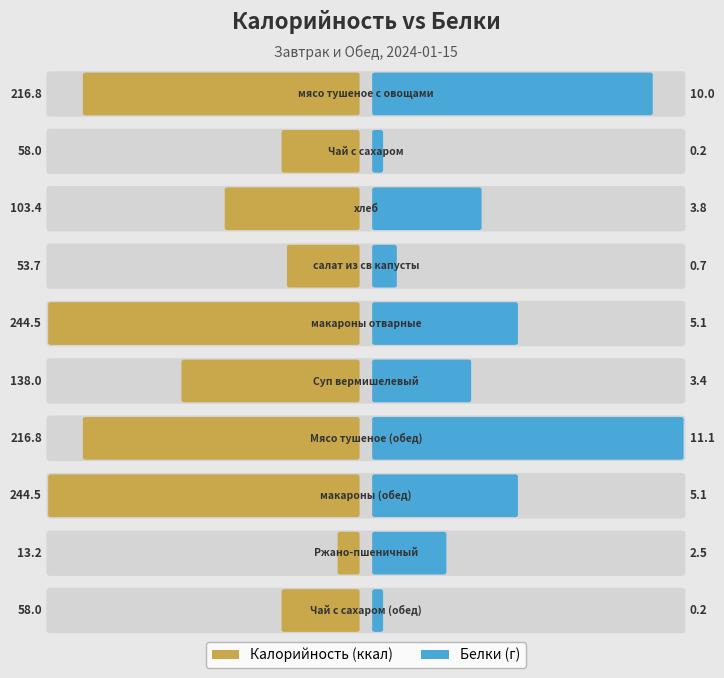

How many bars are there in each group?

2